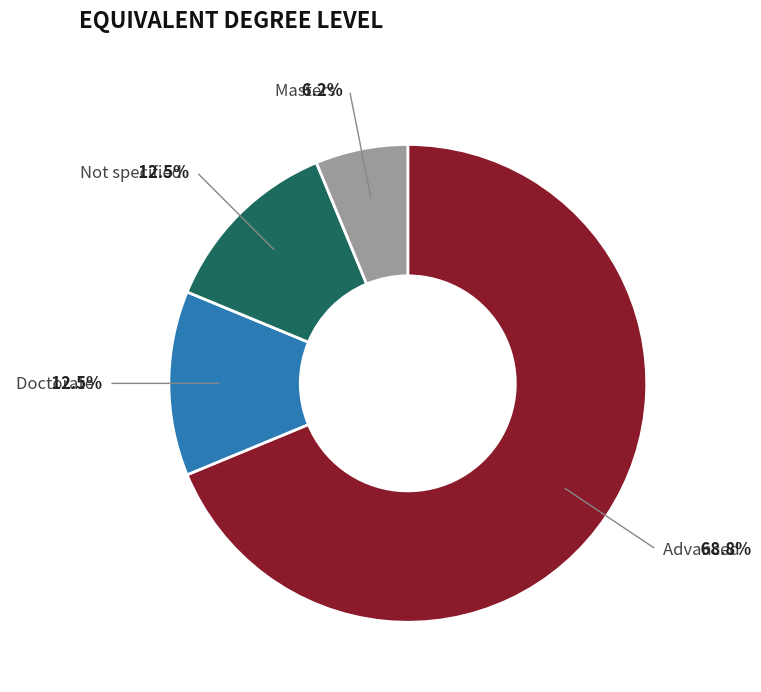

Is there a majority slice in this chart?

Yes